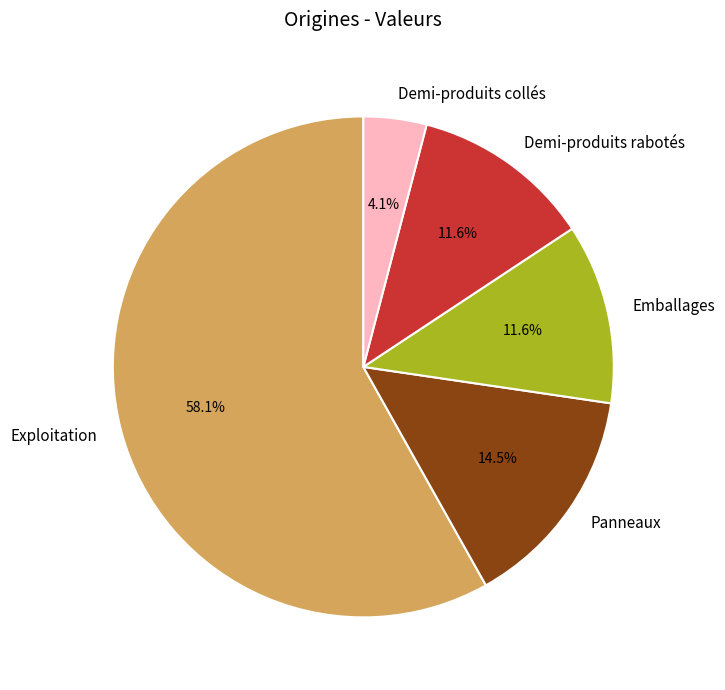

Do Demi-produits collés and Emballages together represent more than half of the pie?

No